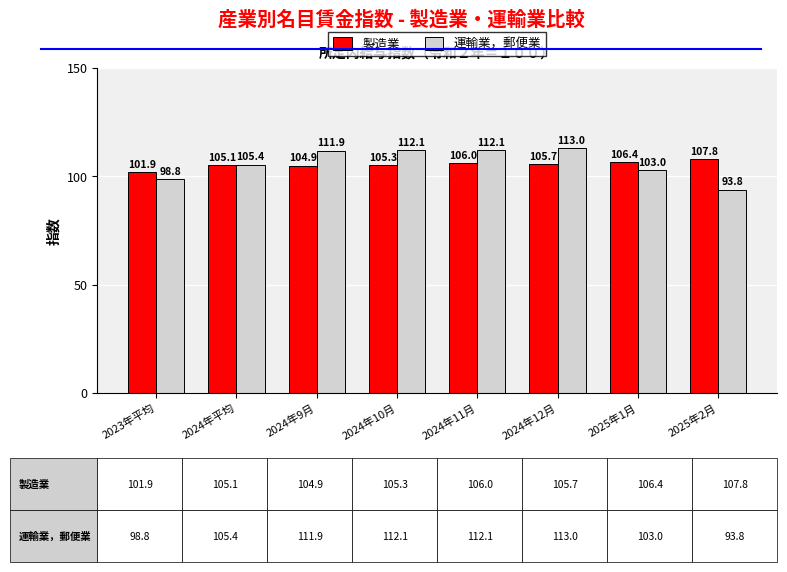

Rank the categories by 製造業 value from lowest to highest.

2023年平均, 2024年9月, 2024年平均, 2024年10月, 2024年12月, 2024年11月, 2025年1月, 2025年2月